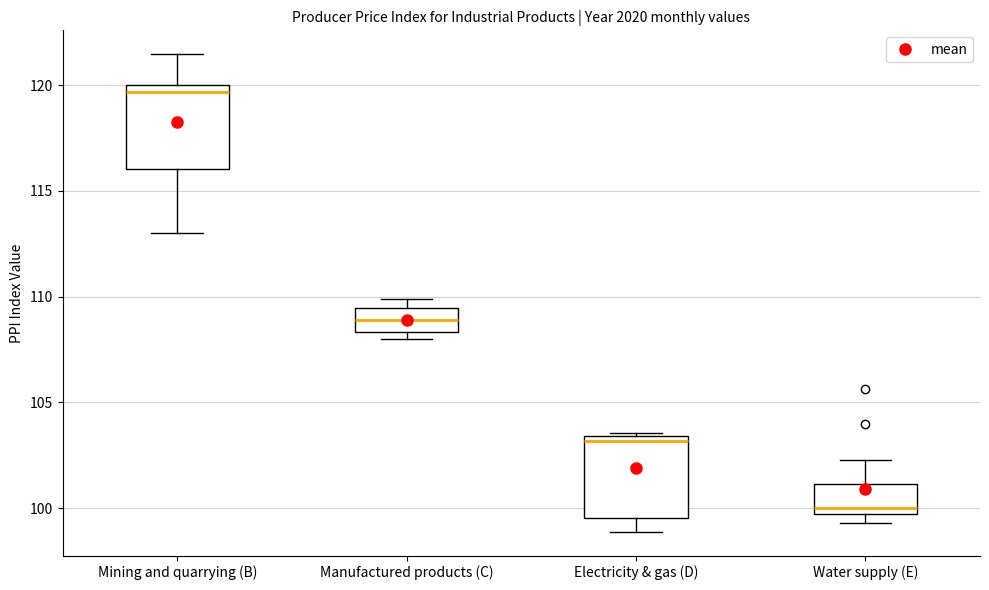

Reading left to right, read every box against the y-axis: the position of its median line, the range the box covers, and the ends of its whiskers. The values are not printed on the chart, so give them approximately, as read against the axis.

Mining and quarrying (B): median 119.5, box 116.0 to 120.0, whiskers 113.0 to 121.5
Manufactured products (C): median 109.0, box 108.5 to 109.5, whiskers 108.0 to 110.0
Electricity & gas (D): median 103.0, box 99.5 to 103.5, whiskers 99.0 to 103.5
Water supply (E): median 100.0, box 99.5 to 101.0, whiskers 99.5 (just below the box's lower edge) to 102.5